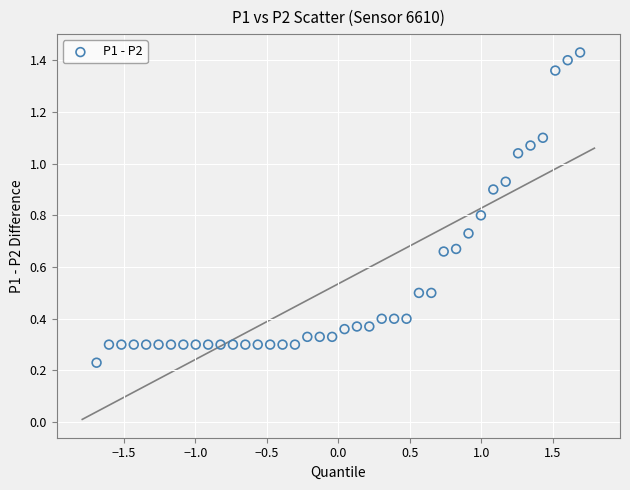

What is the range of X values (max minus min)?

3.4